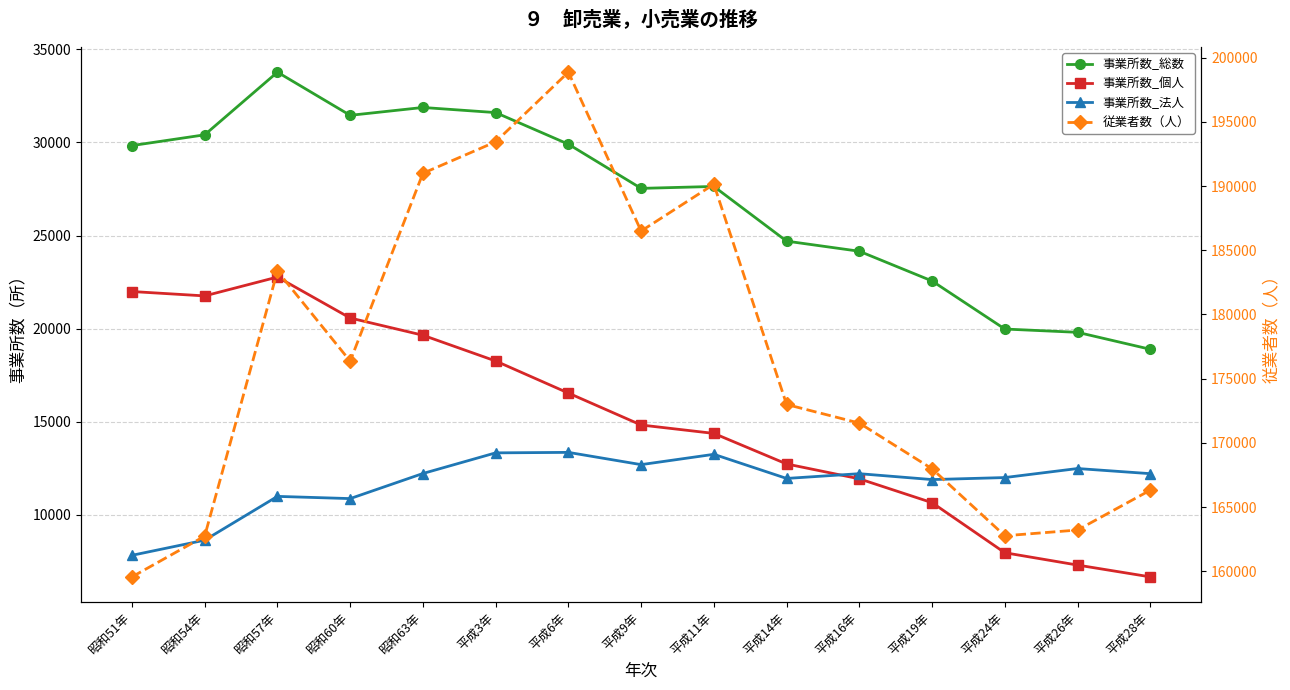

What is the approximate value of 事業所数_総数 at 平成9年, to the nearest 50?

27550